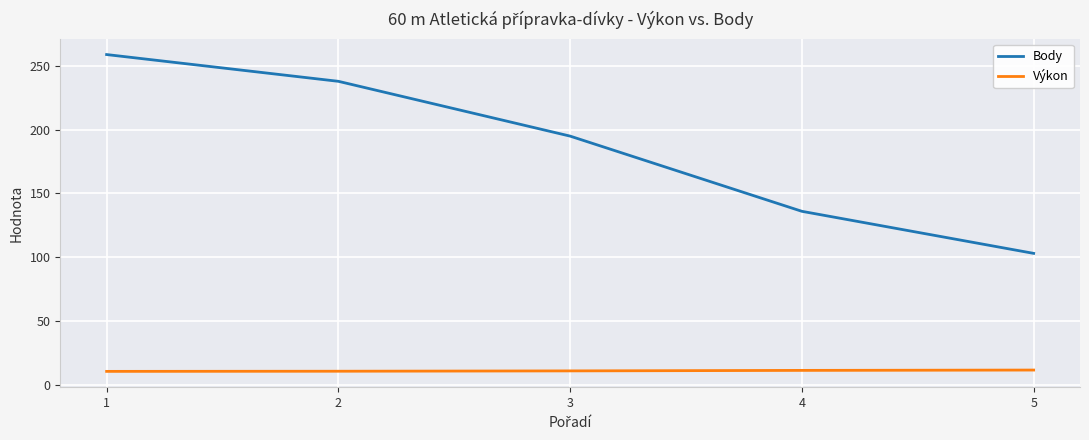

What is the average value of the Výkon series?

10.9